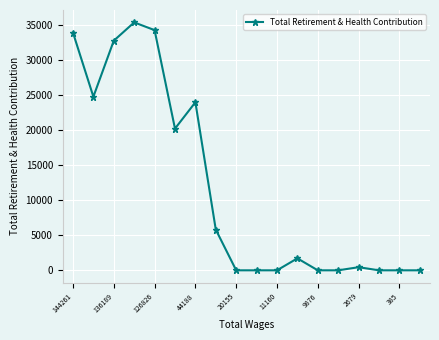

What is the average value?

11843